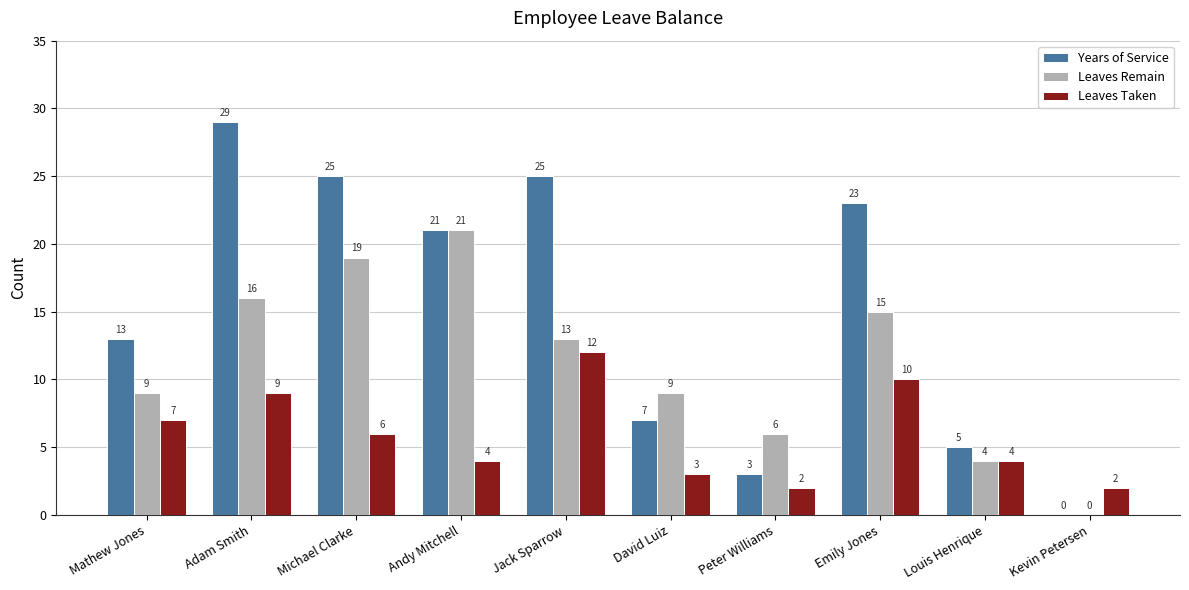

Which series changed the most between David Luiz and Emily Jones?

Years of Service